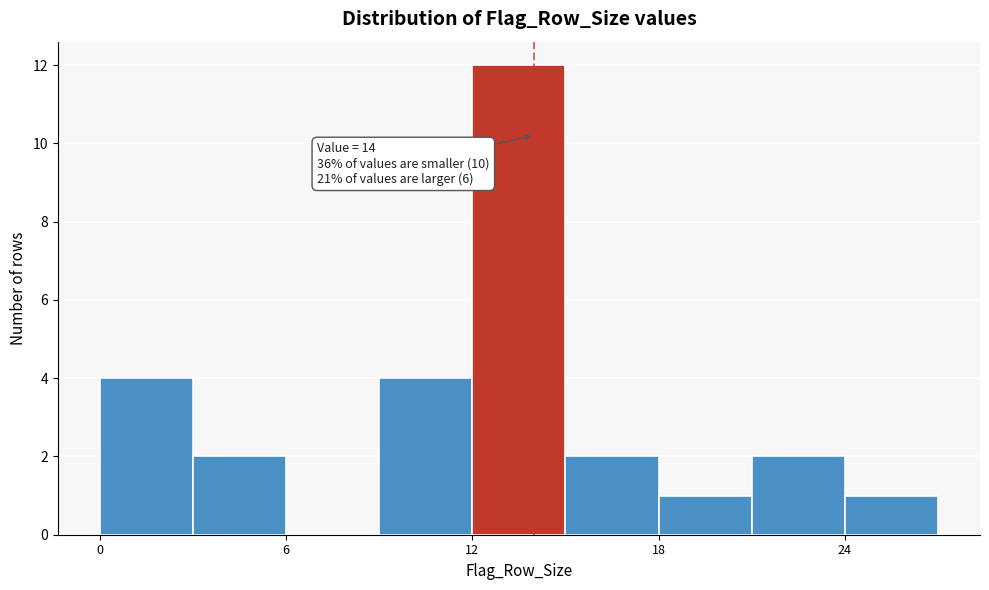

Read against the x-axis, roughly where is the centre of the tallest bar?

14